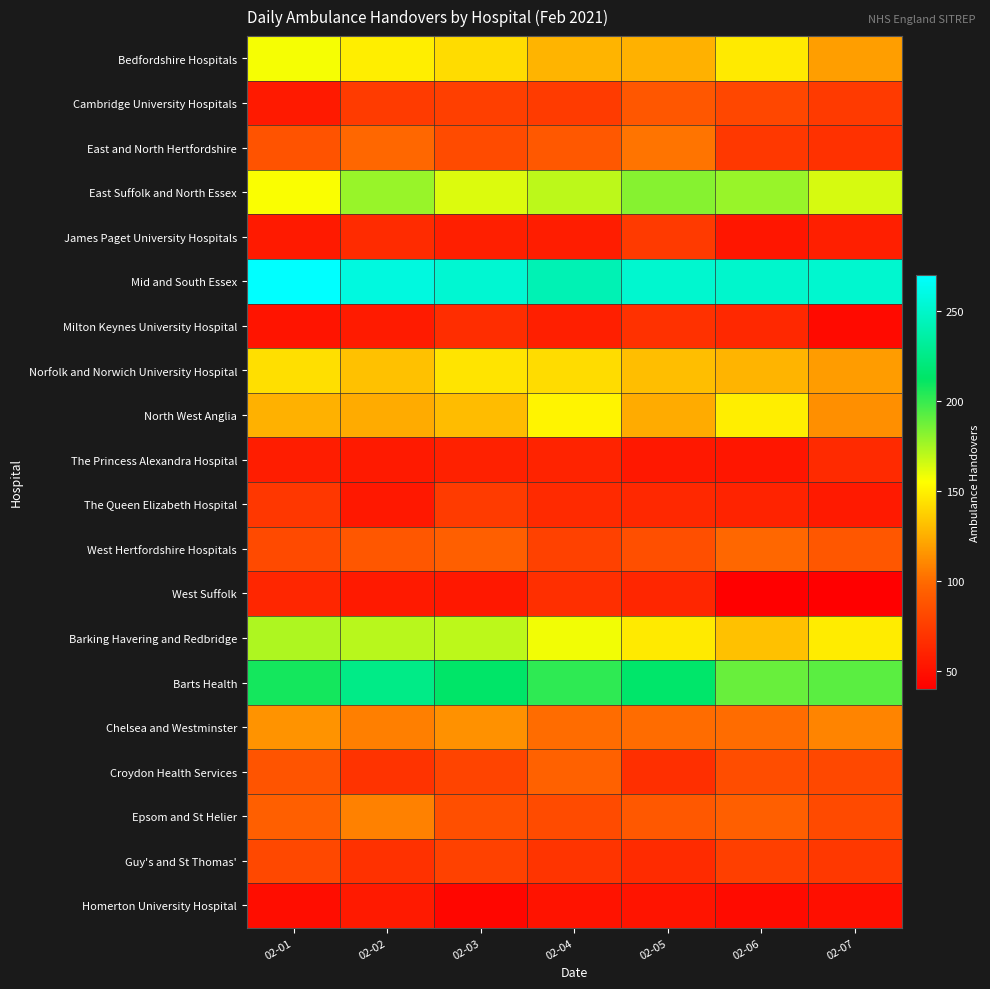

At how many categories does at least one series exceed 160?

7